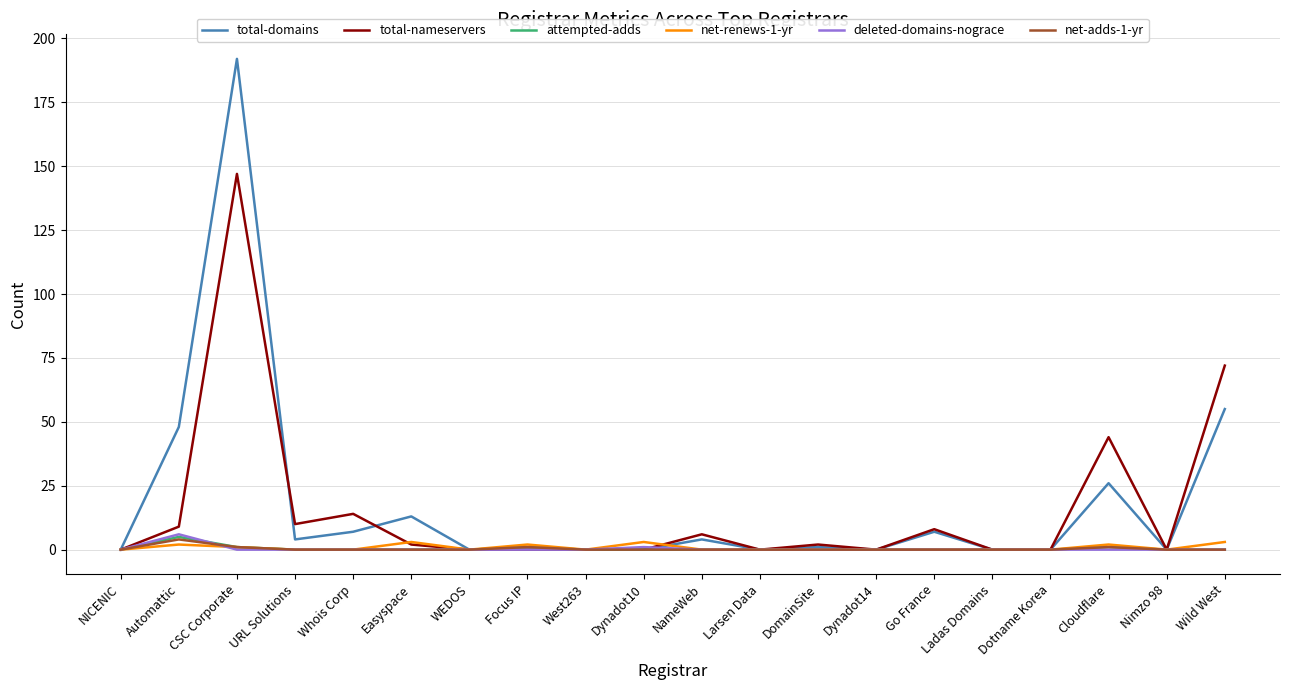

What is the difference between the highest and lowest values at NameWeb?

6